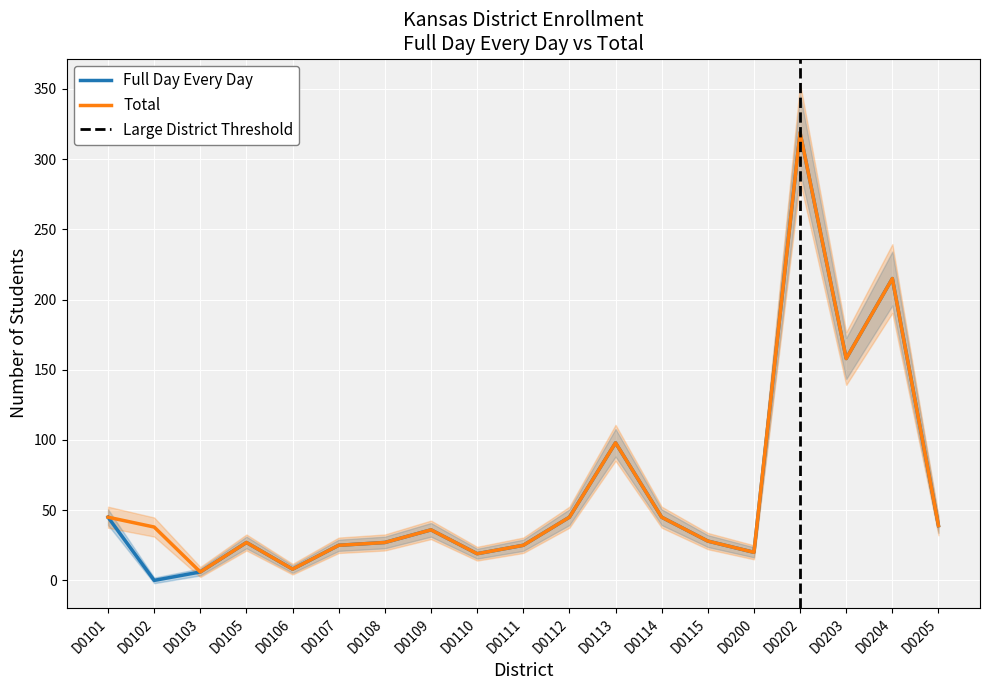

What is the average value of the Total series?

64